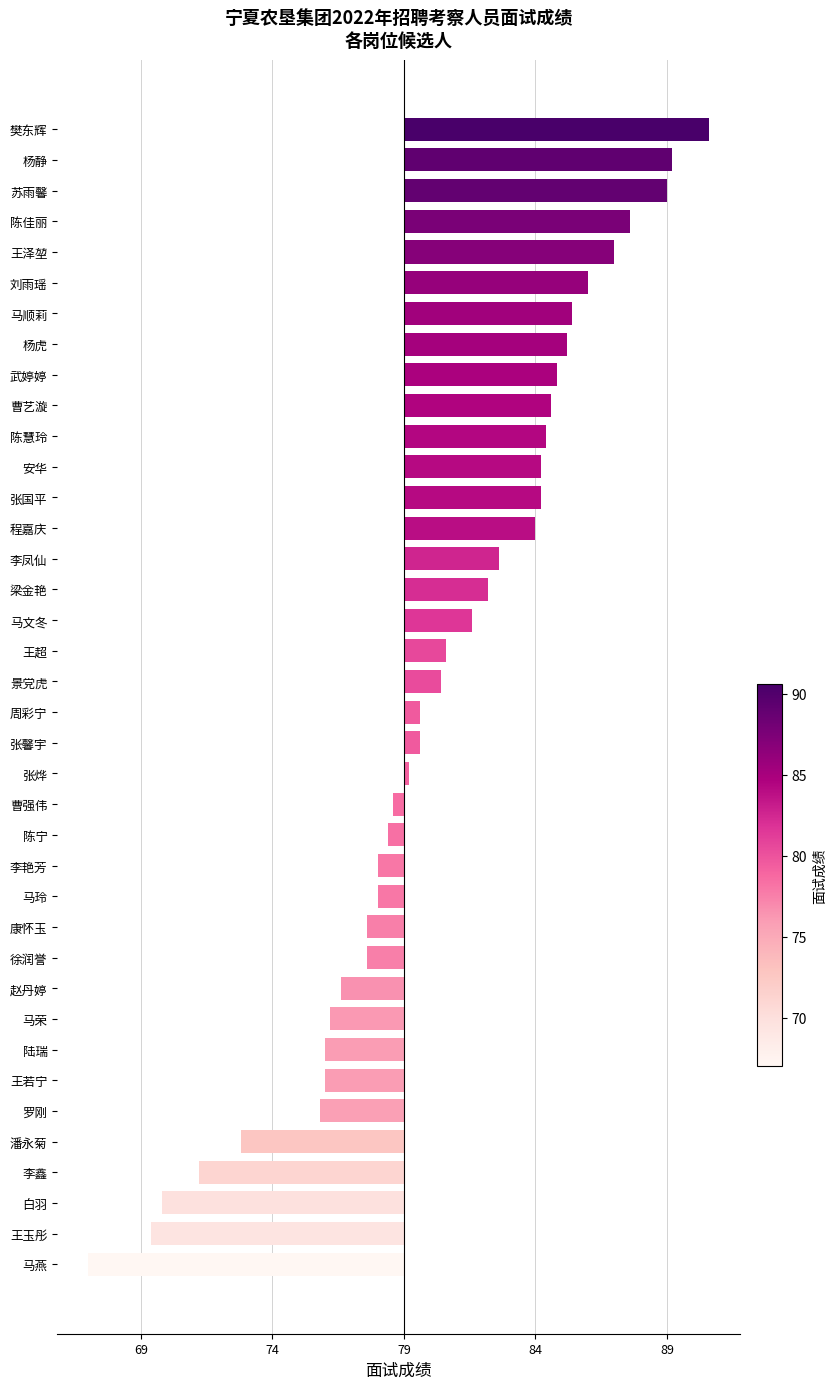

Does the chart contain any negative values?

Yes